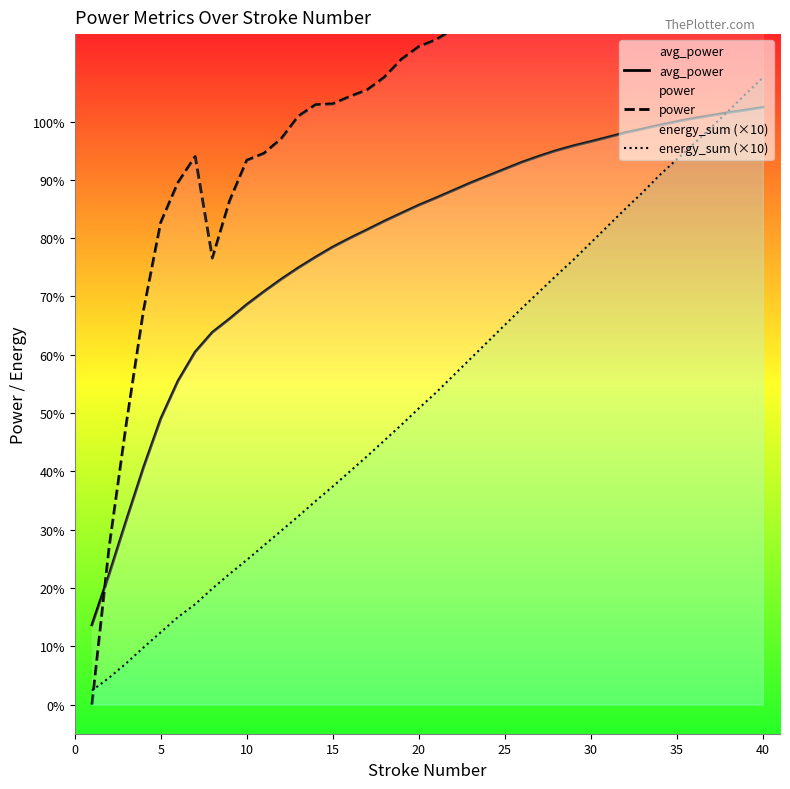

What is the highest value of the energy_sum (×10) series?

107.5